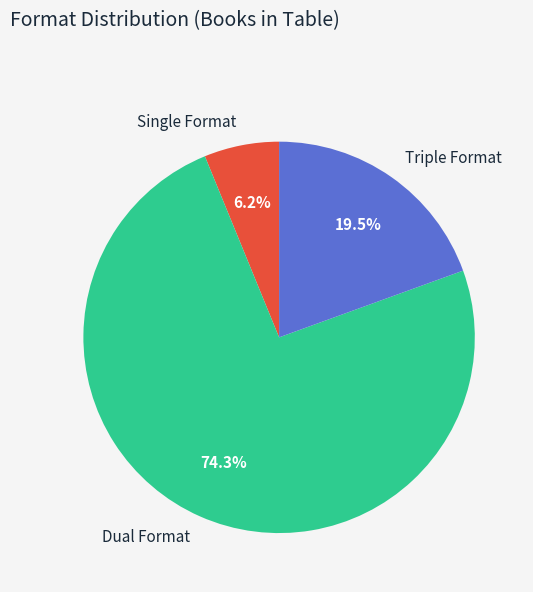

Is there any slice that represents more than half of the pie?

Yes